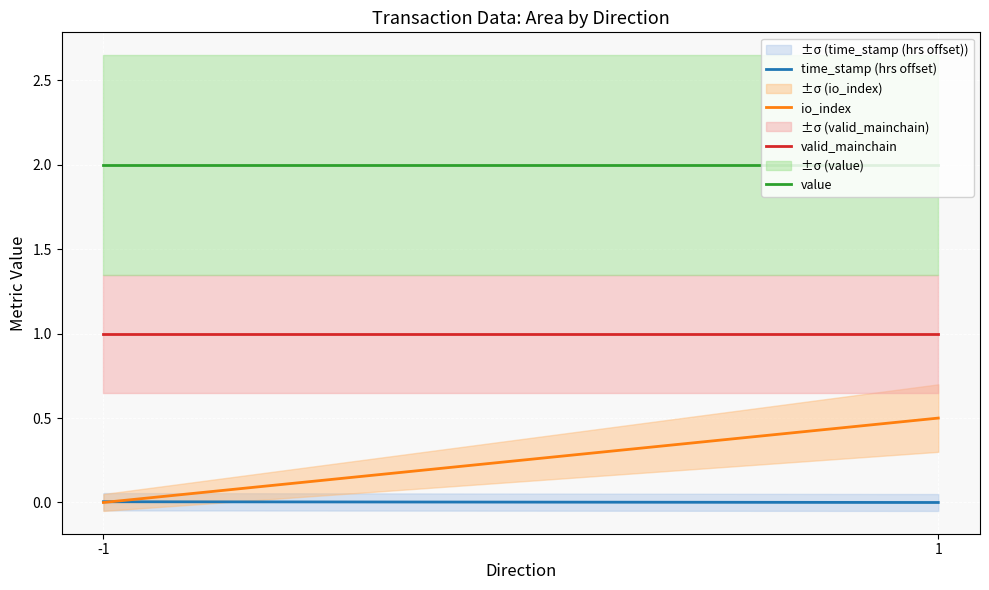

Does the chart display data point markers on the line(s)?

No